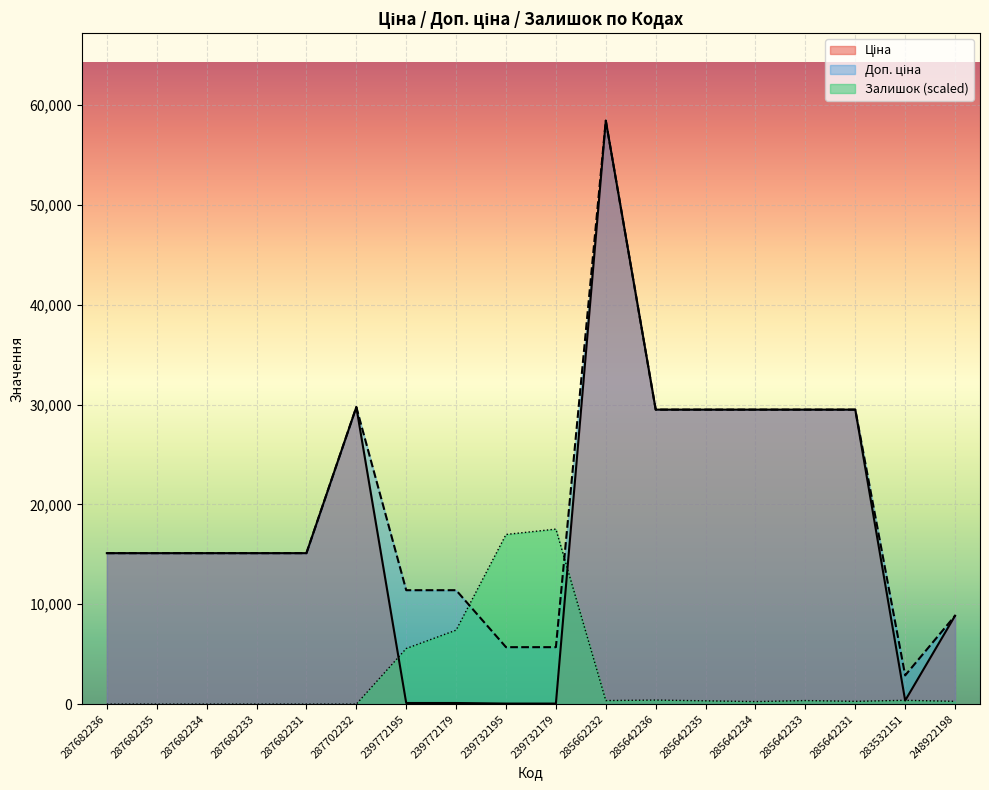

True or false: Ціна and Залишок cross at least once.

True